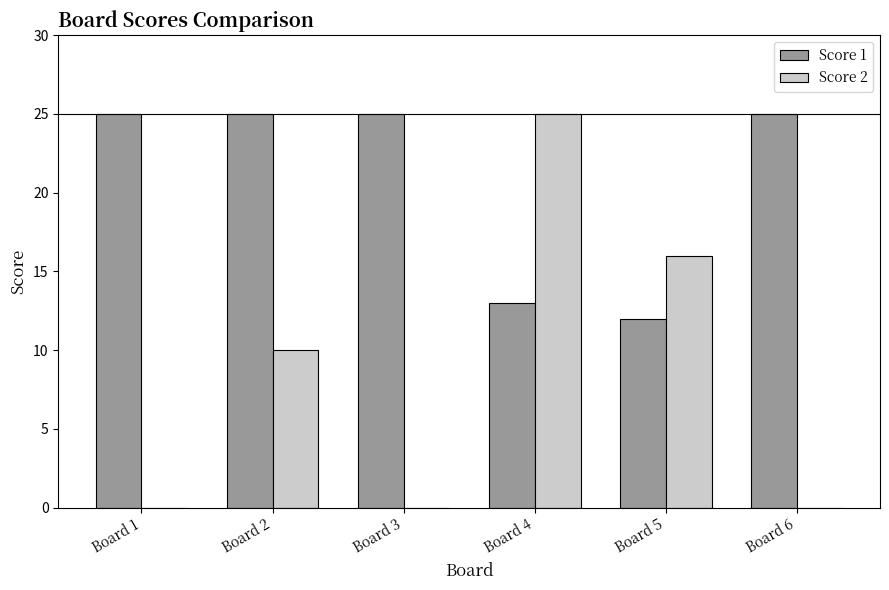

How many distinct data groups are displayed?

2